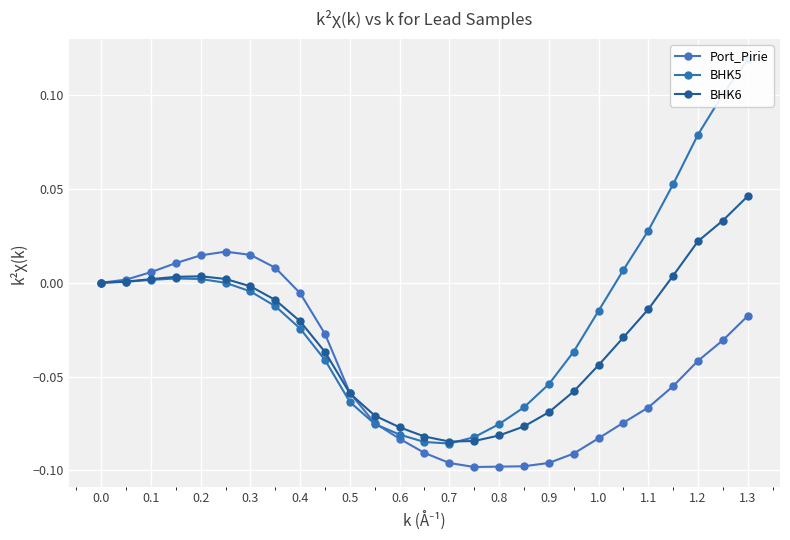

Which series has the widest spread of values?

BHK5